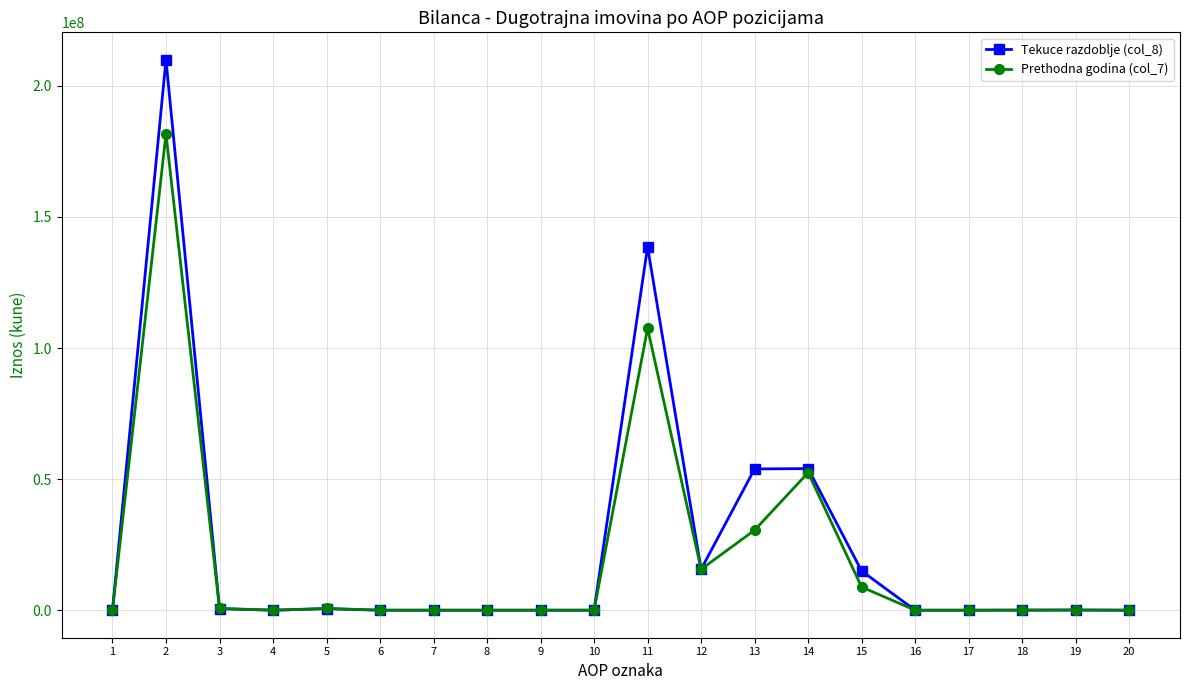

At which category does the chart reach its peak across all series?

2